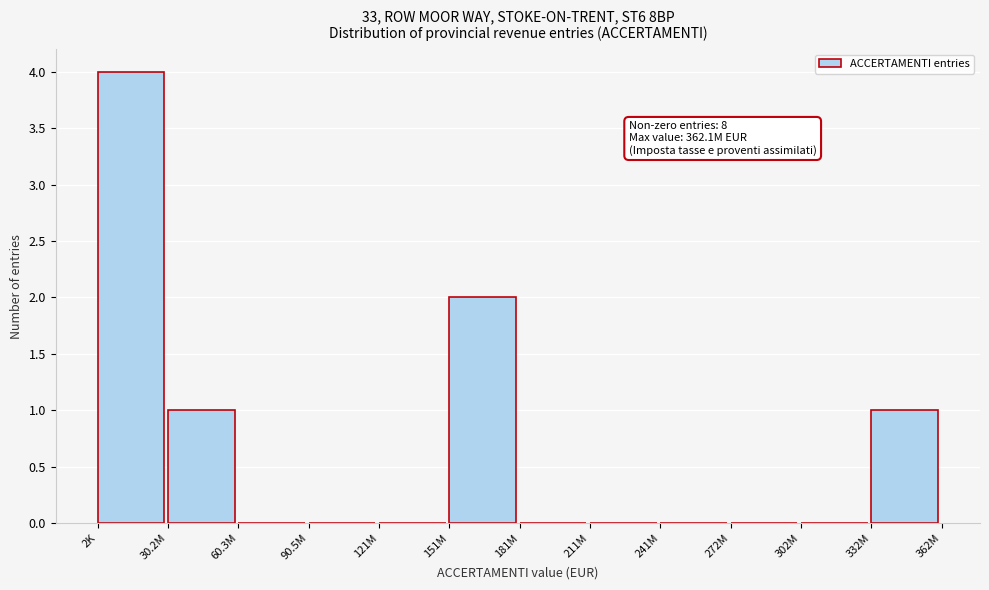

Reading left to right, extract all data points from this chart.

2K=4	30.2M=1	60.3M=0	90.5M=0	121M=0	151M=2	181M=0	211M=0	241M=0	272M=0	302M=0	332M=1